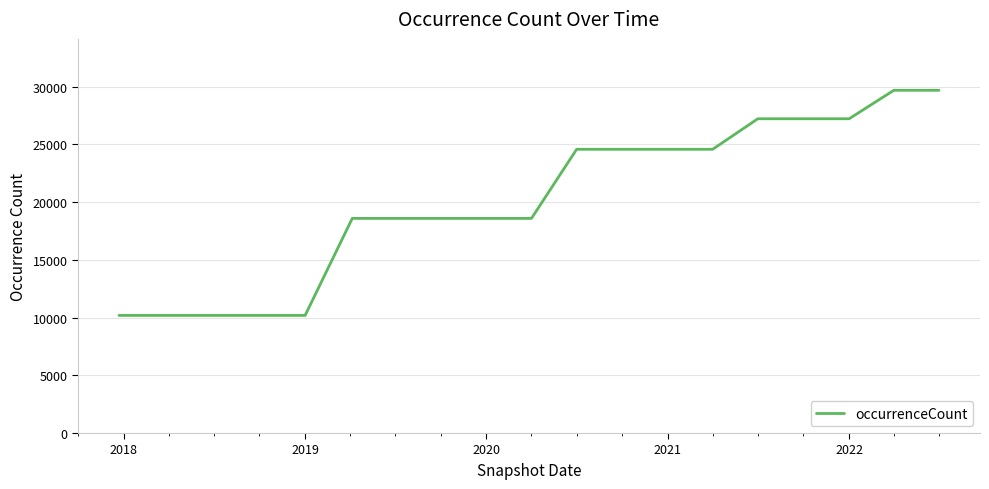

What is the maximum value shown in the chart?

29679